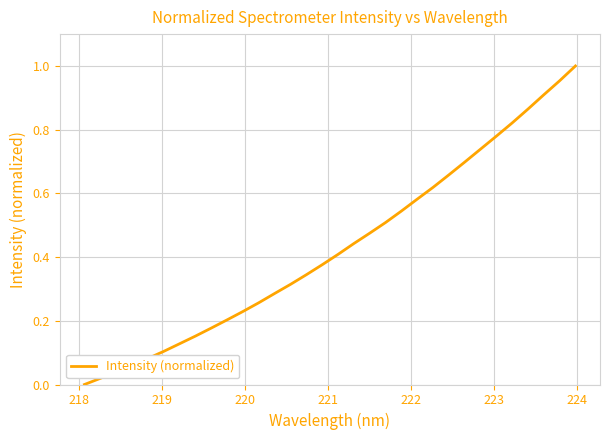

How many series are shown in this chart?

1